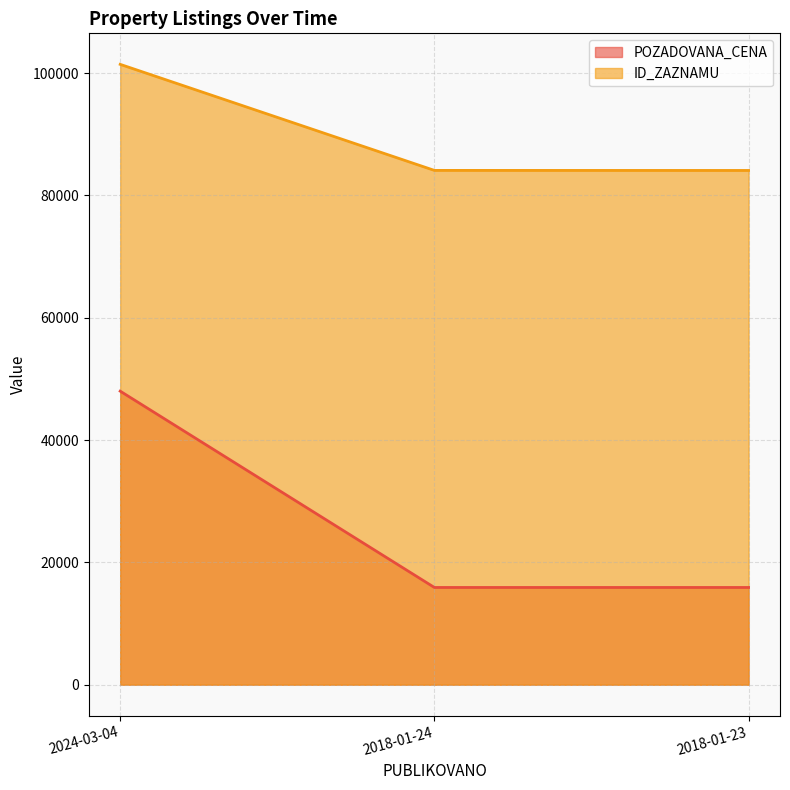

The POZADOVANA_CENA series shows 15900 at 2018-01-24. True or false?

True